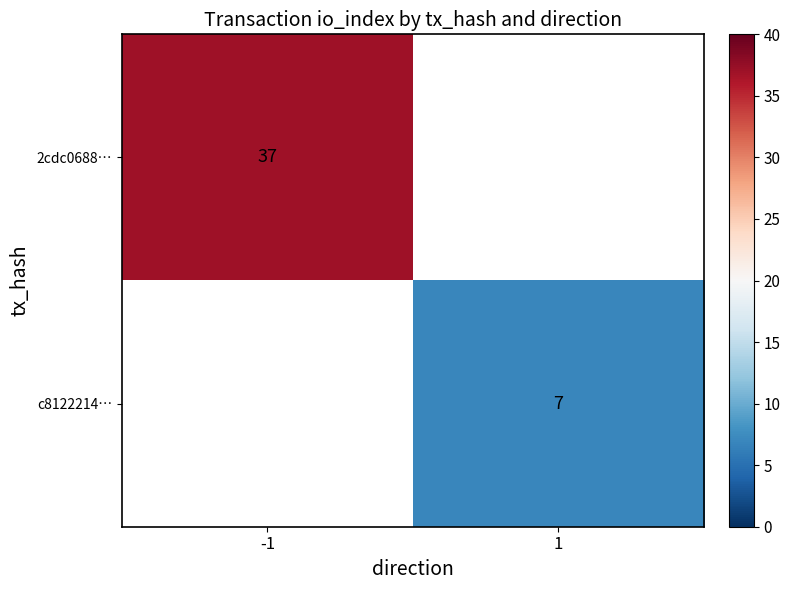

What is the greatest value displayed?

37.0